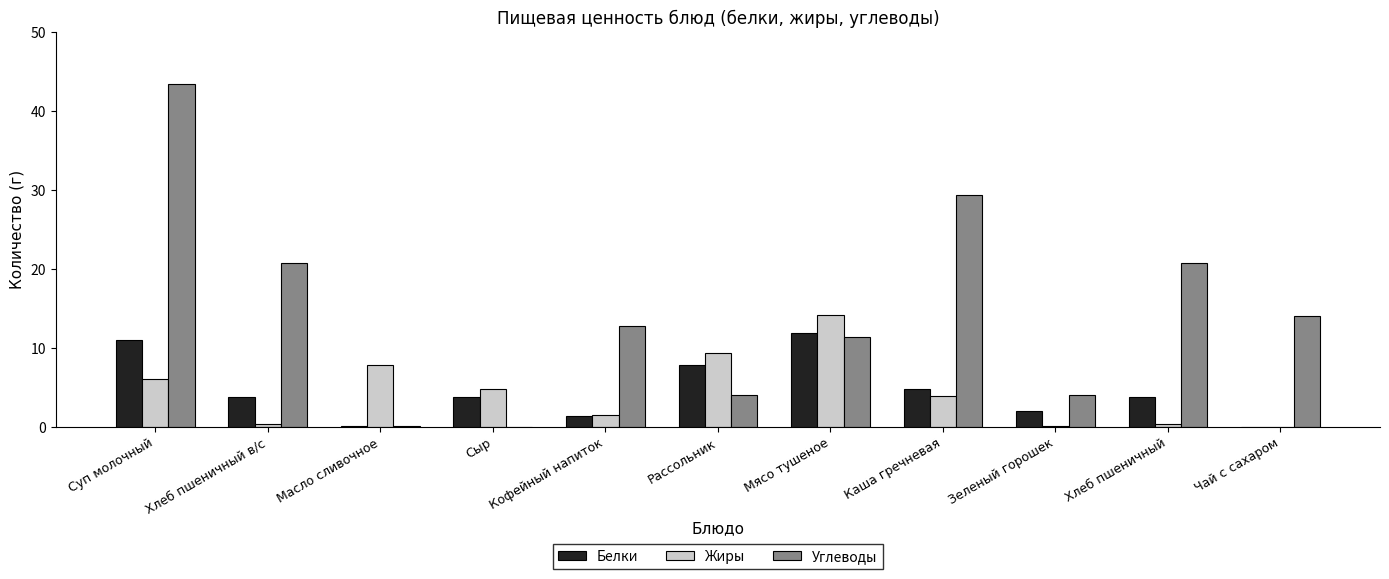

Count the number of categories in the chart.

11